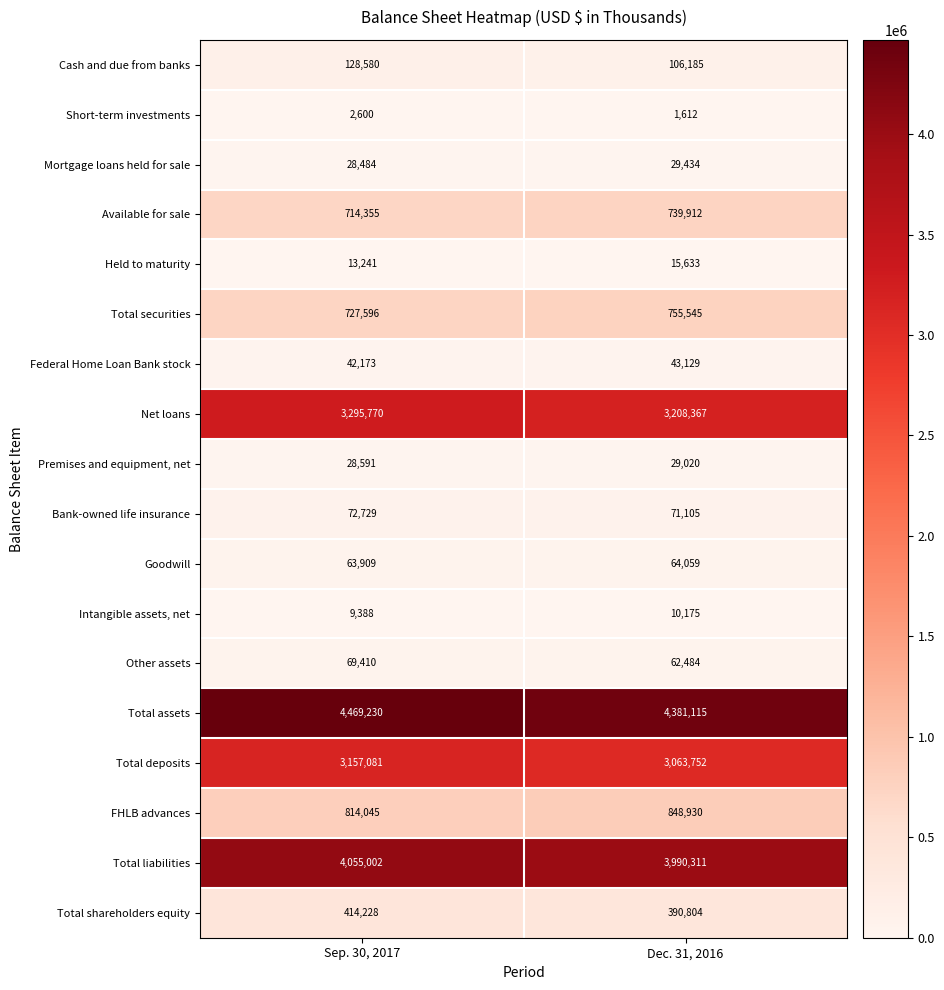

Rank the series at Sep. 30, 2017 from lowest to highest value.

Short-term investments, Intangible assets, net, Held to maturity, Mortgage loans held for sale, Premises and equipment, net, Federal Home Loan Bank stock, Goodwill, Other assets, Bank-owned life insurance, Cash and due from banks, Total shareholders equity, Available for sale, Total securities, FHLB advances, Total deposits, Net loans, Total liabilities, Total assets